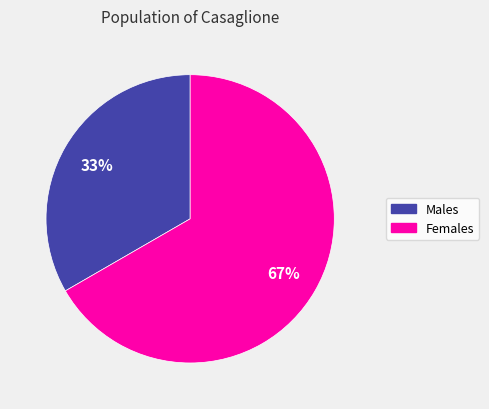

To the nearest percent, what is the average slice percentage?

50%